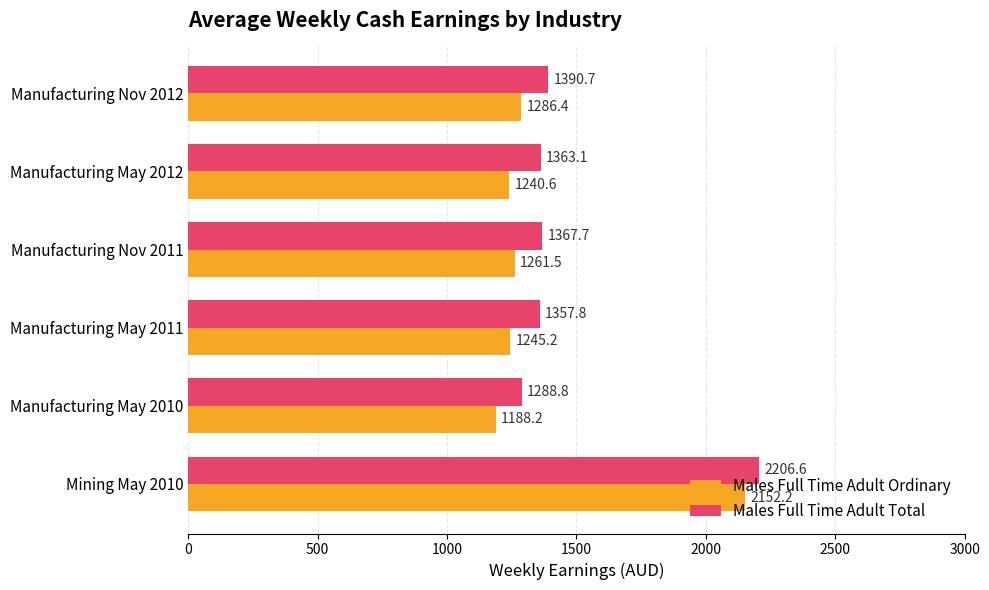

Which series has the widest spread of values?

Males Full Time Adult Ordinary